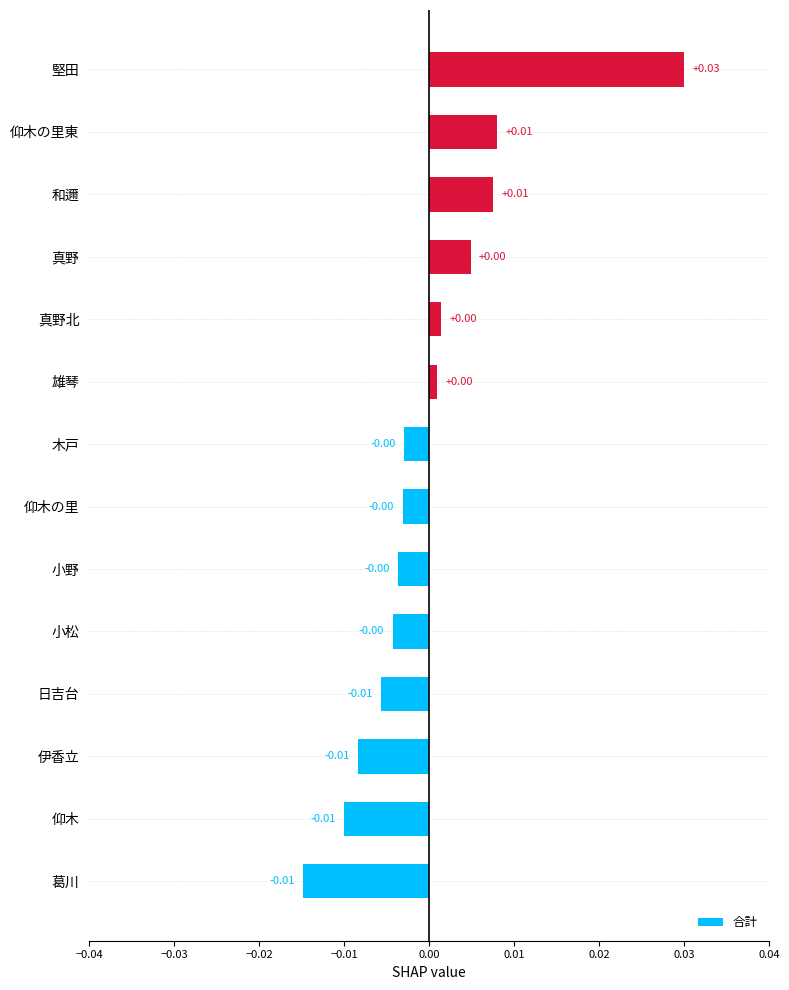

Count the number of values greater than 0.

6